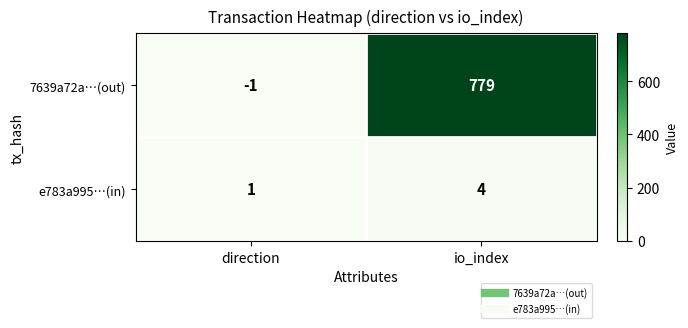

Reading right to left, what are all the values shown in this chart?

7639a72a…(out): io_index=779	direction=-1
e783a995…(in): io_index=4	direction=1